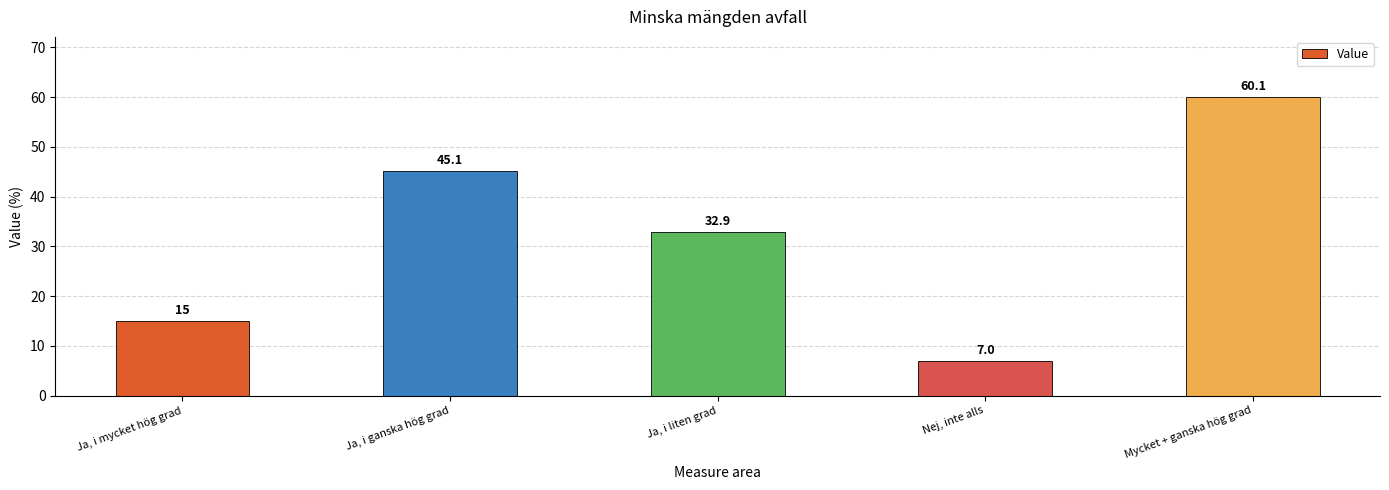

Are the bars grouped side by side (vs. stacked)?

No